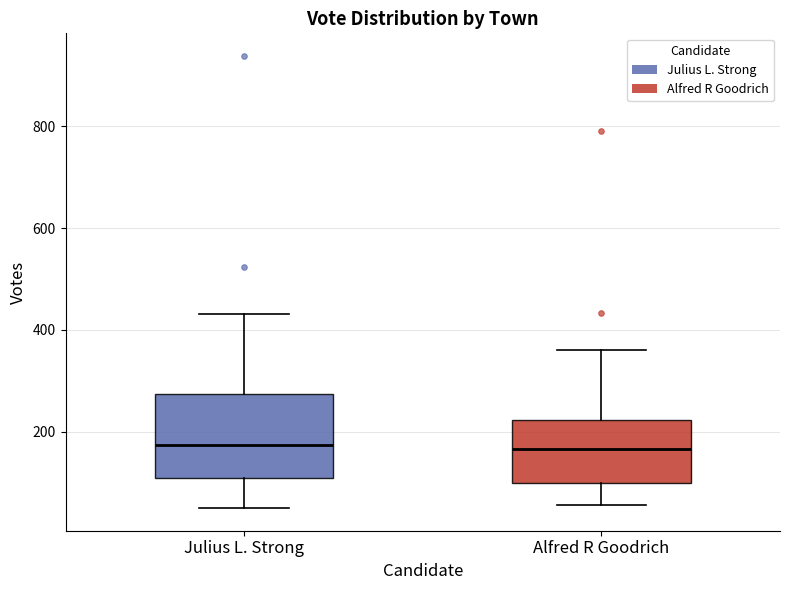

Which box is the tallest, from its lower edge to its upper edge?

Julius L. Strong